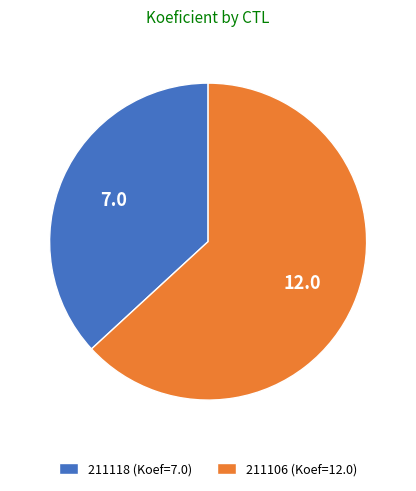

Is 211118 (Koef=7.0) the majority of the pie?

No